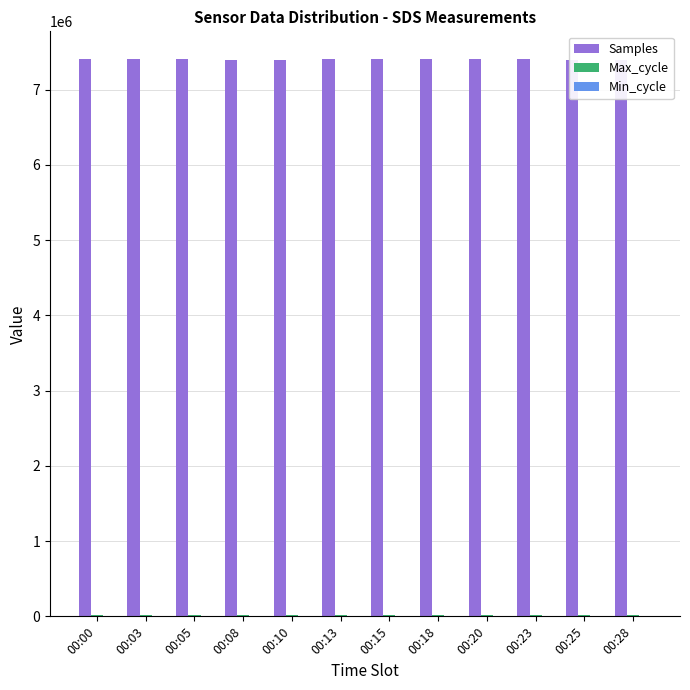

What are all the series names shown in the legend?

Samples, Max_cycle, Min_cycle